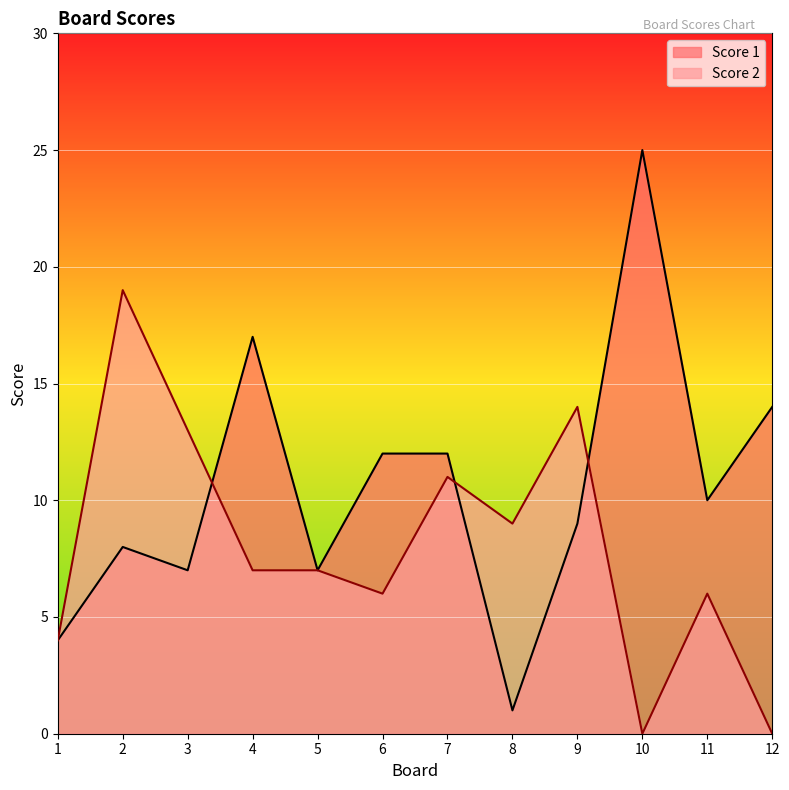

Reading left to right, list all the values displayed in this chart.

Score 1: 1=4	2=8	3=7	4=17	5=7	6=12	7=12	8=1	9=9	10=25	11=10	12=14
Score 2: 1=4	2=19	3=13	4=7	5=7	6=6	7=11	8=9	9=14	10=0	11=6	12=0